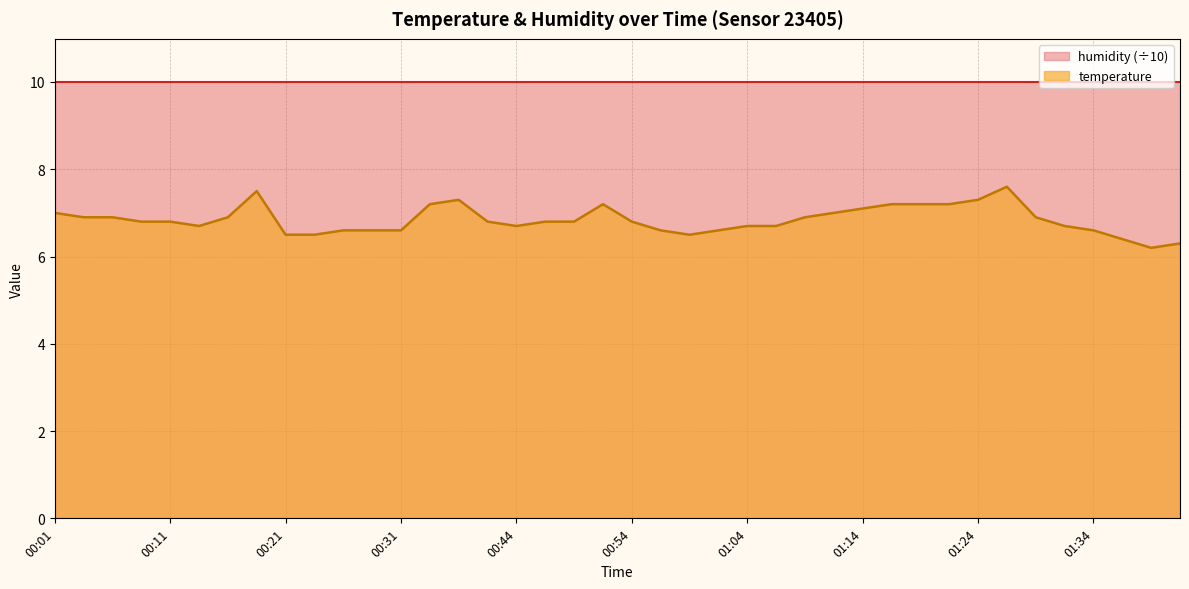

What is the minimum value shown in the chart?

6.2